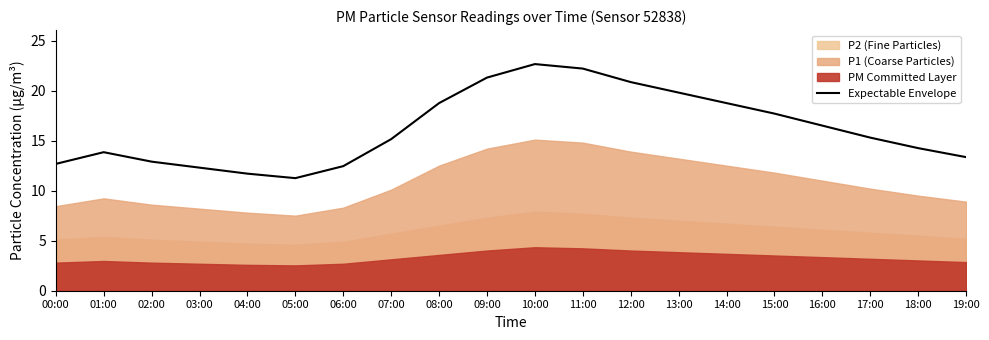

Approximately how many times larger is the value at 01:00 compared to 03:00?

1.1